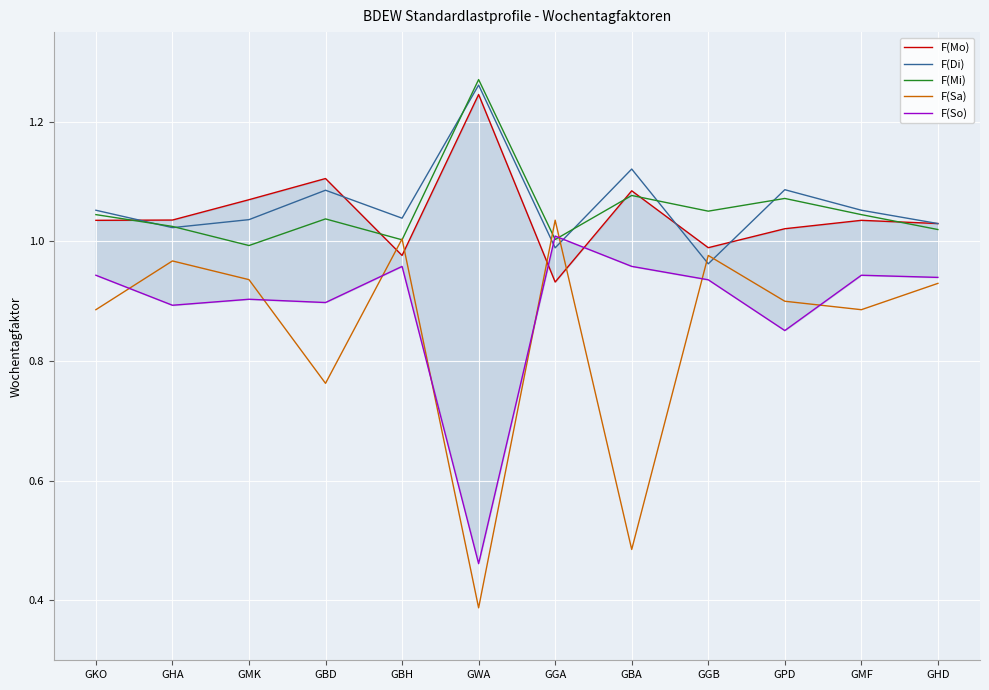

What is the minimum value for F(Sa)?

0.4